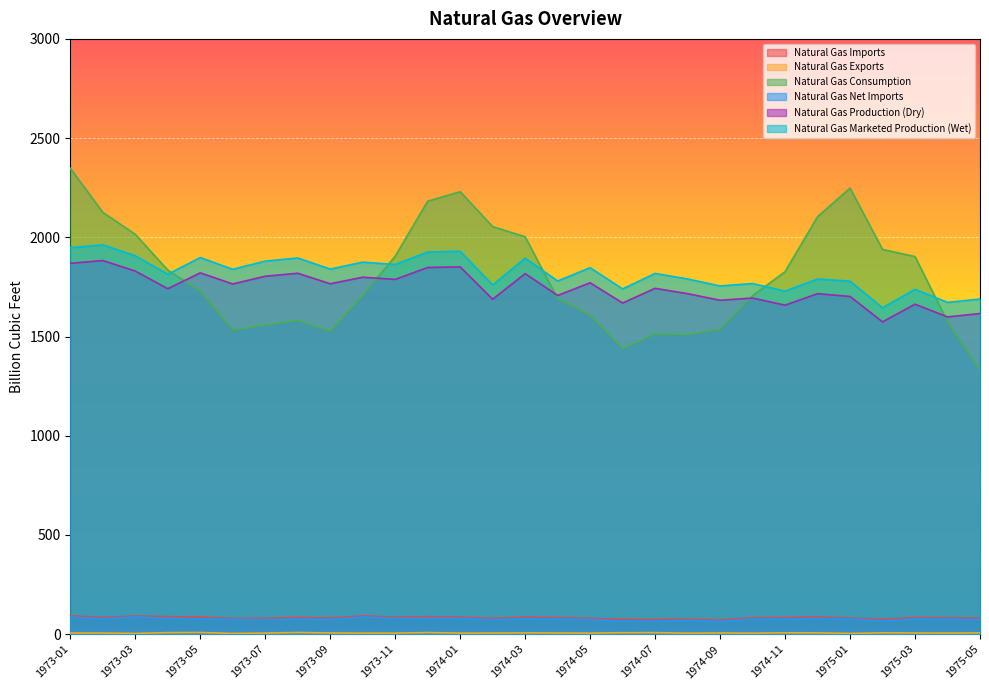

What position from the left is 1974-10?

22